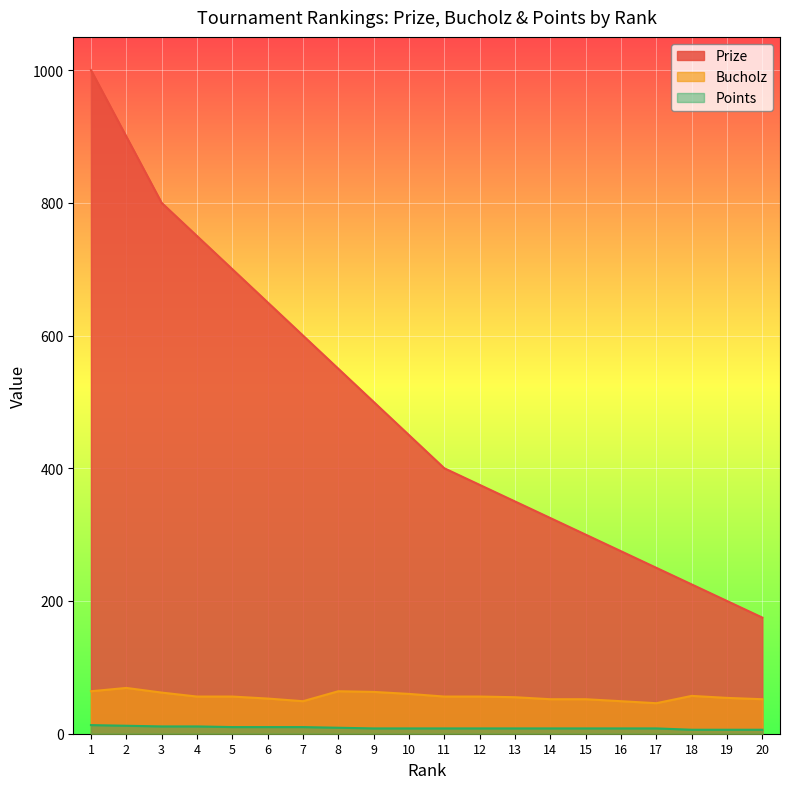

Rank the series at 6 from lowest to highest value.

Points, Bucholz, Prize